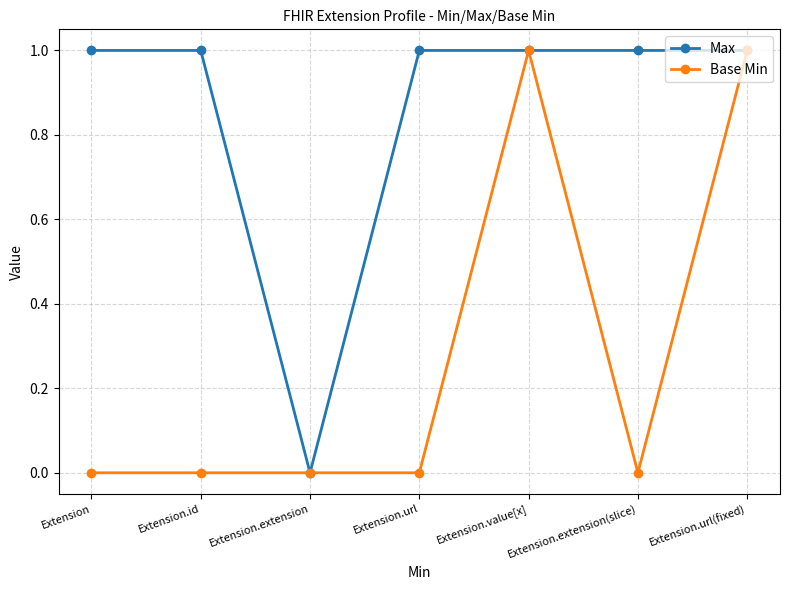

What is the greatest value displayed?

1